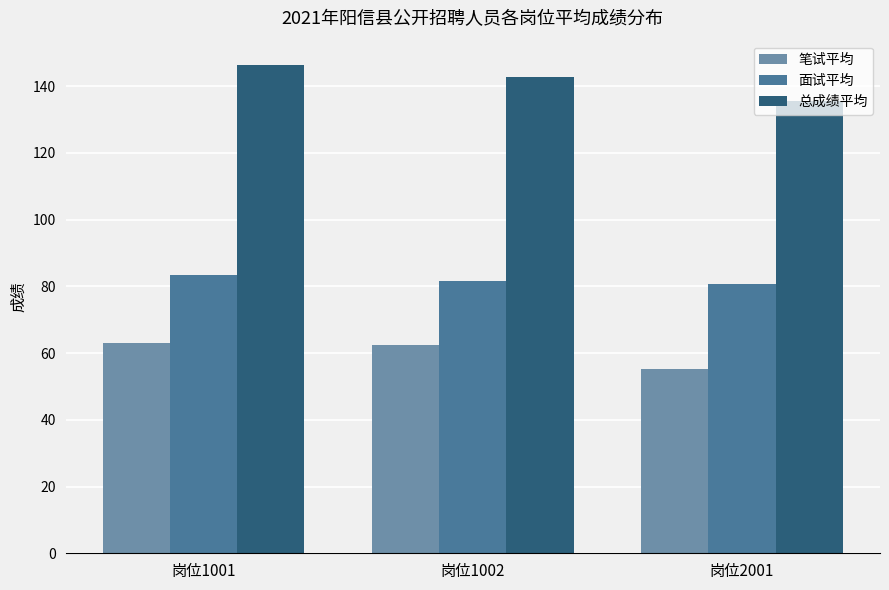

What is the total value across all series at 岗位1001?

292.7